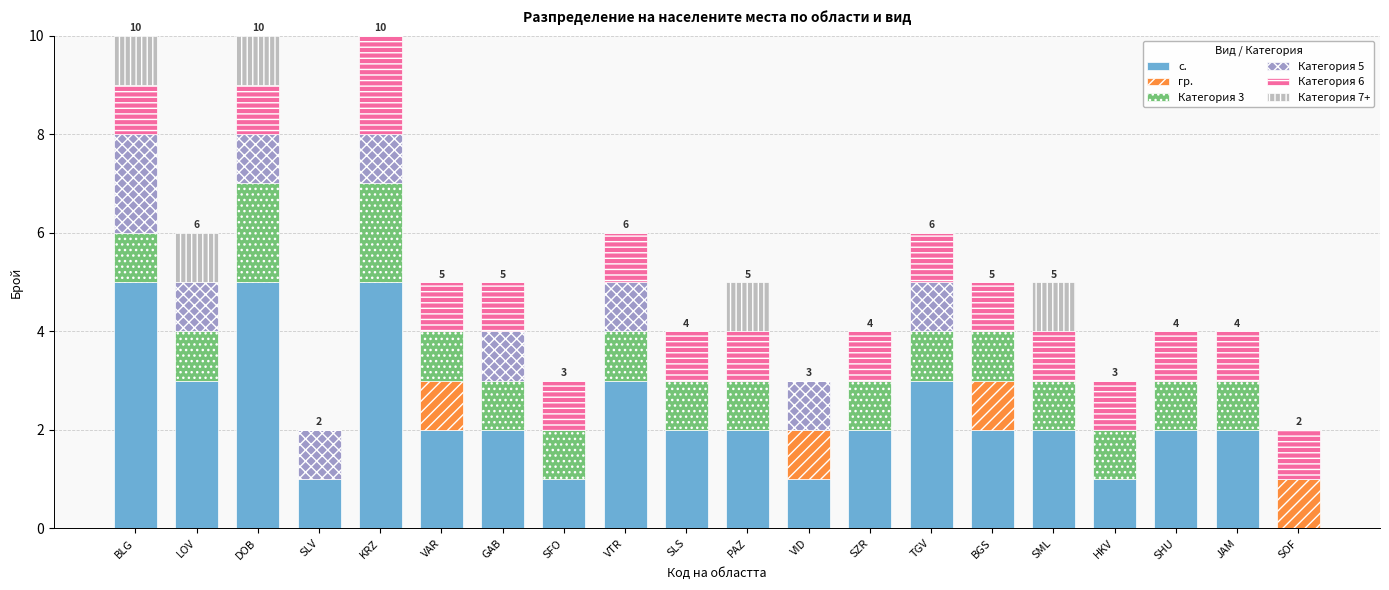

Are the bars horizontal?

No